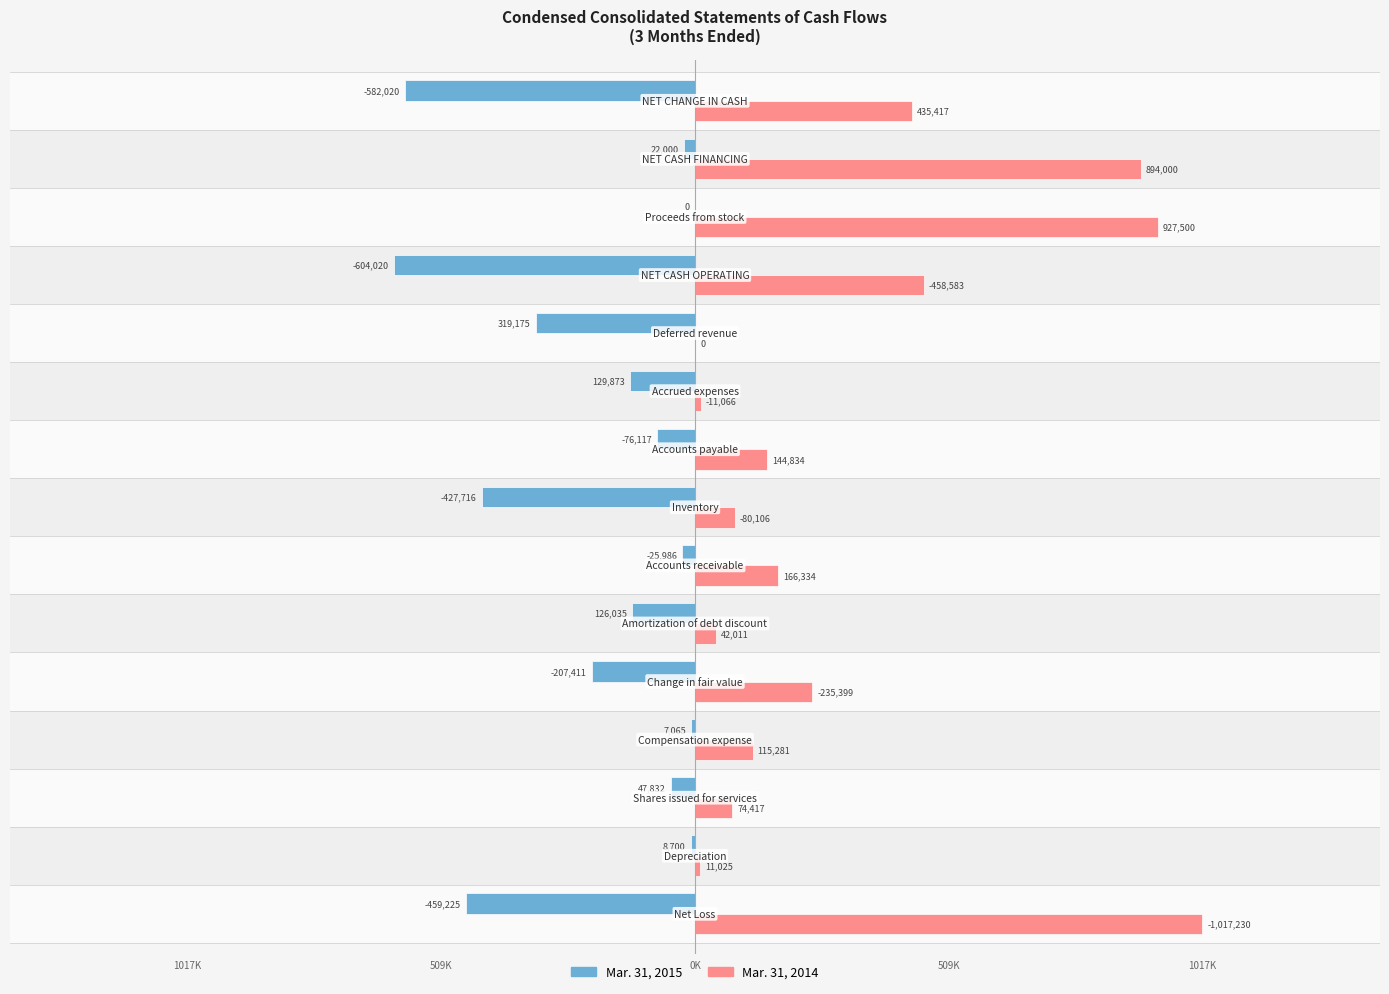

What is the difference between the maximum and minimum values in the Mar. 31, 2014 series?

1017230